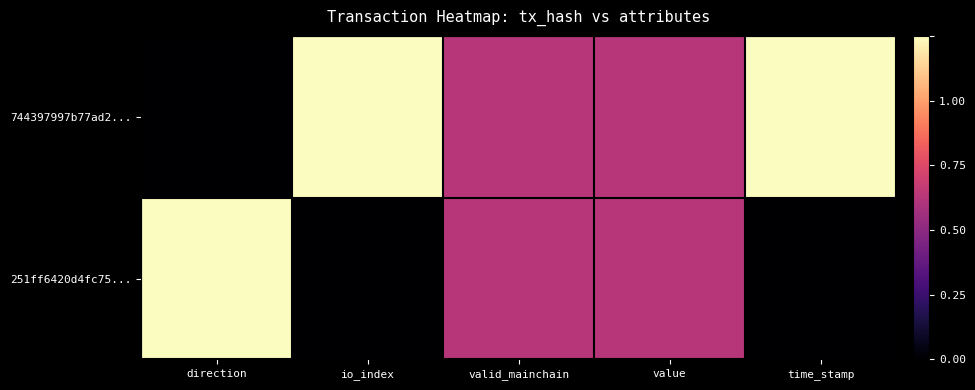

Reading left to right, what are all the values shown in this chart?

744397997b77ad2...: direction=0.0	io_index=1.0	valid_mainchain=0.5	value=0.5	time_stamp=1.0
251ff6420d4fc75...: direction=1.0	io_index=0.0	valid_mainchain=0.5	value=0.5	time_stamp=0.0